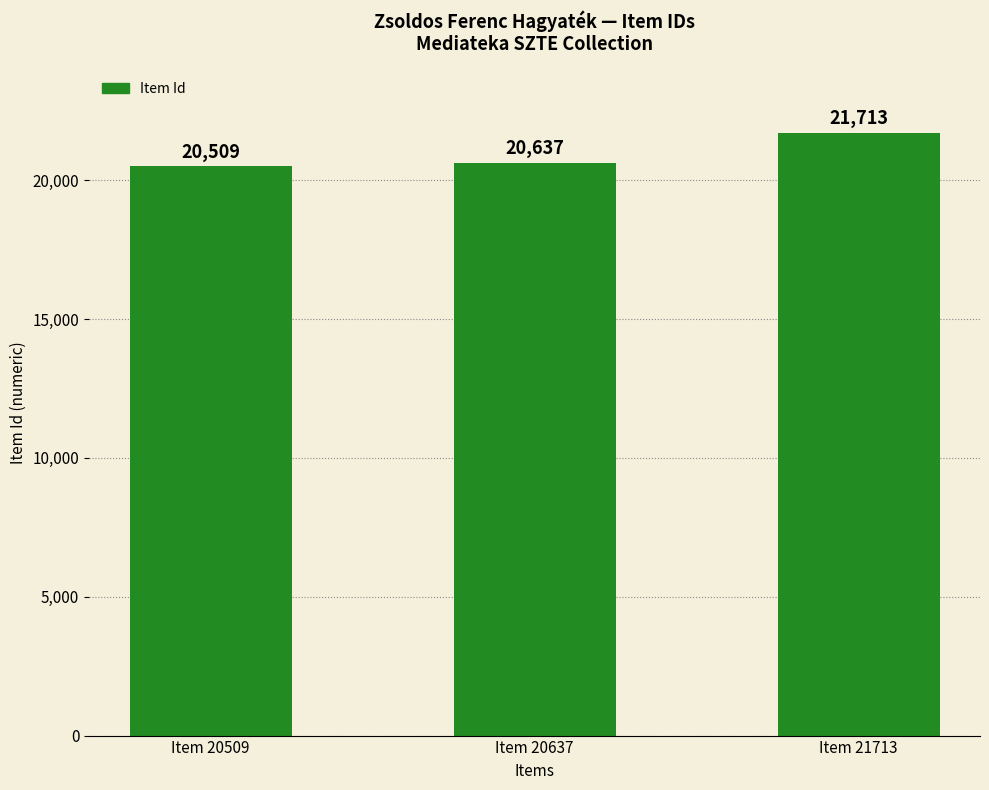

What is the ratio of the value at Item 20509 to the value at Item 20637?

1.0